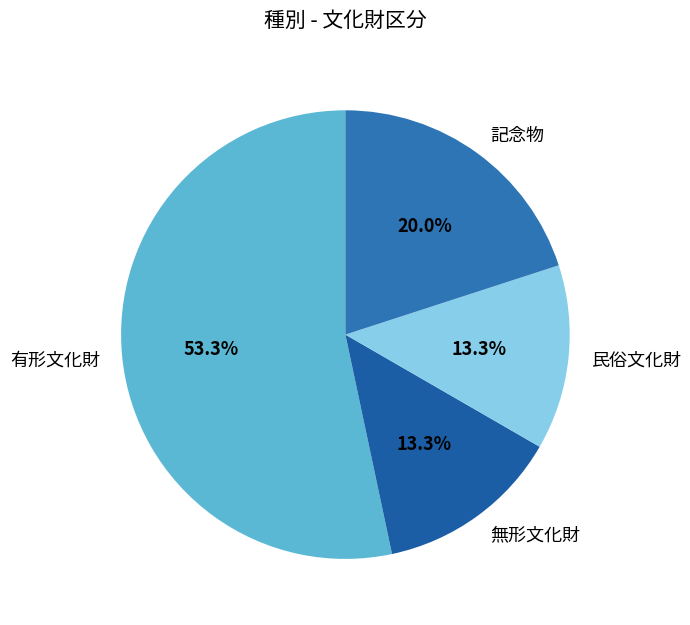

Does 有形文化財 account for over 50% of the chart?

Yes